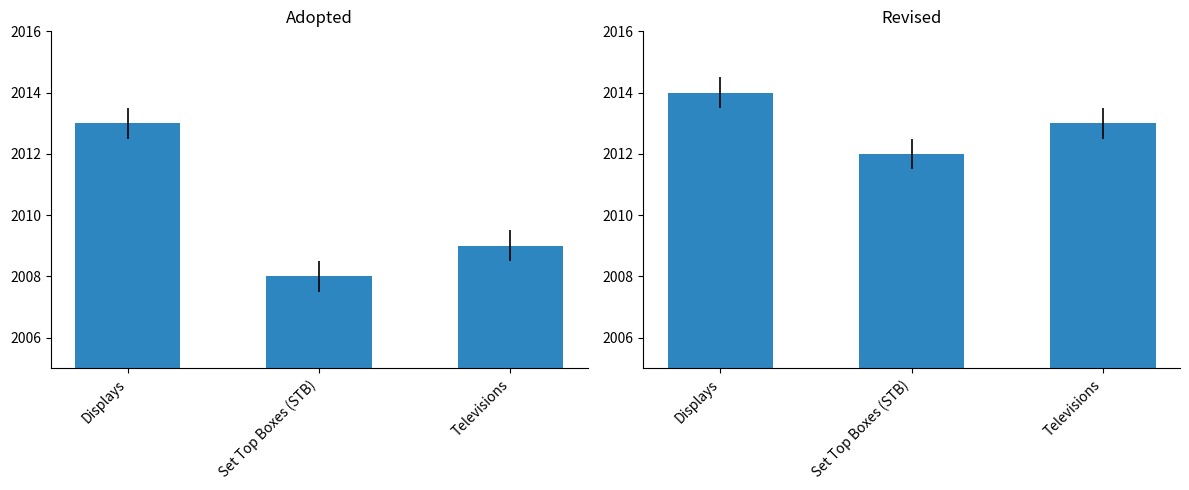

What position from the right is Televisions?

1